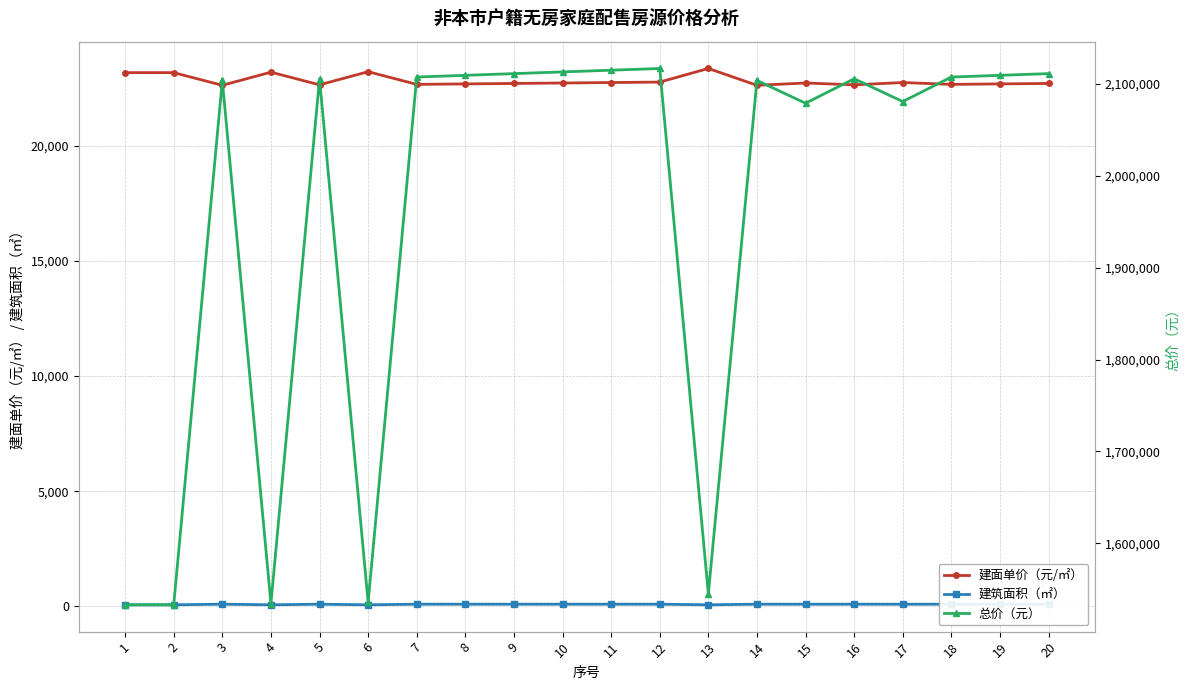

Which series changed the most between 2 and 14?

总价（元）